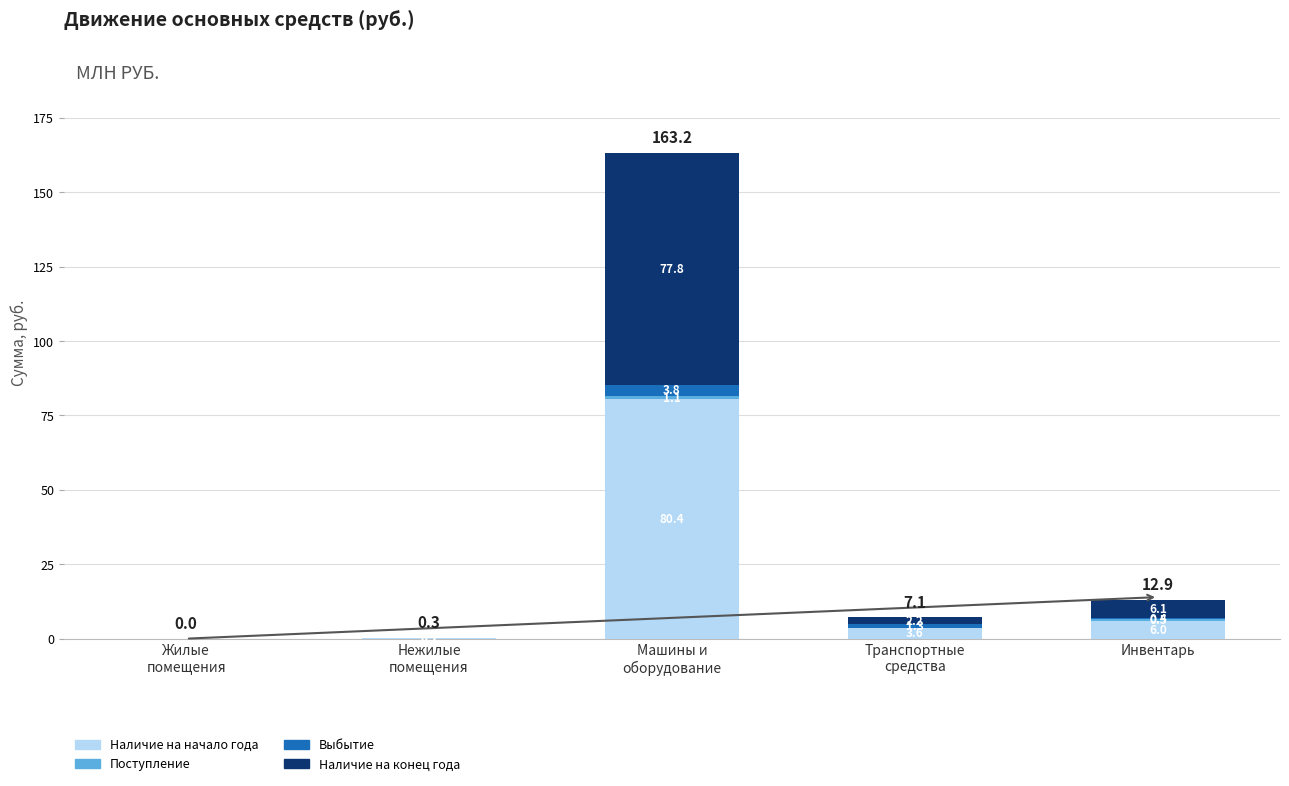

What is the sum of all Наличие на начало года values?

90.1